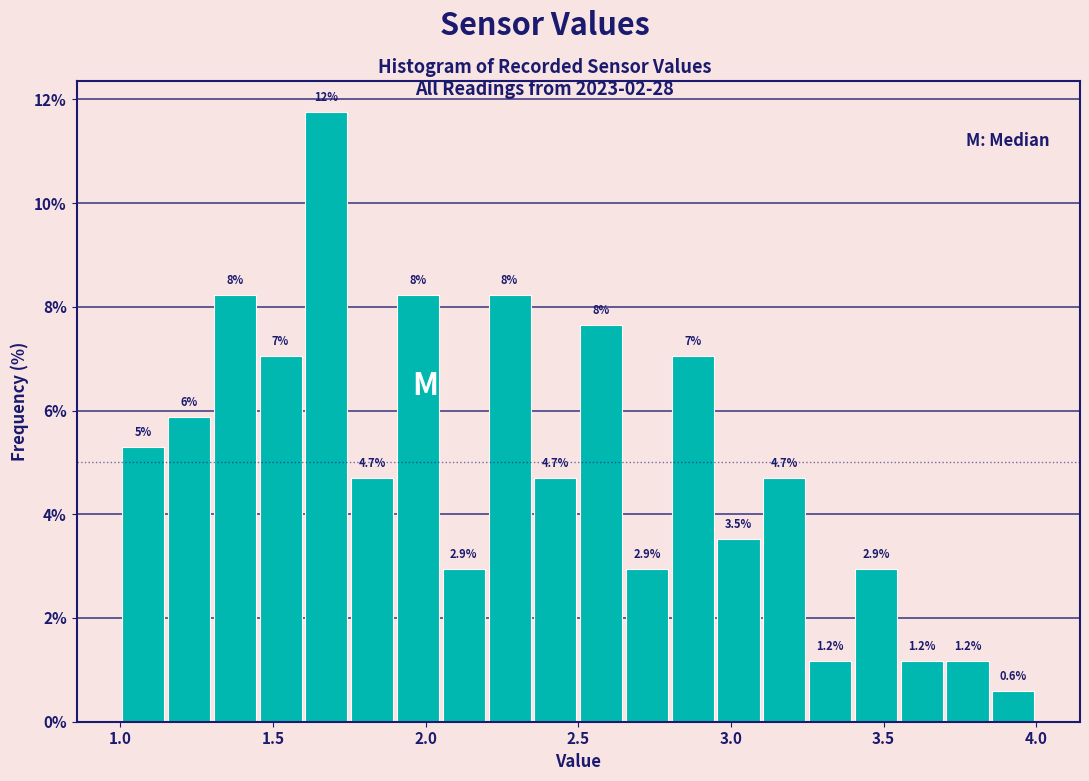

Read against the x-axis, roughly where is the centre of the tallest bar?

1.70